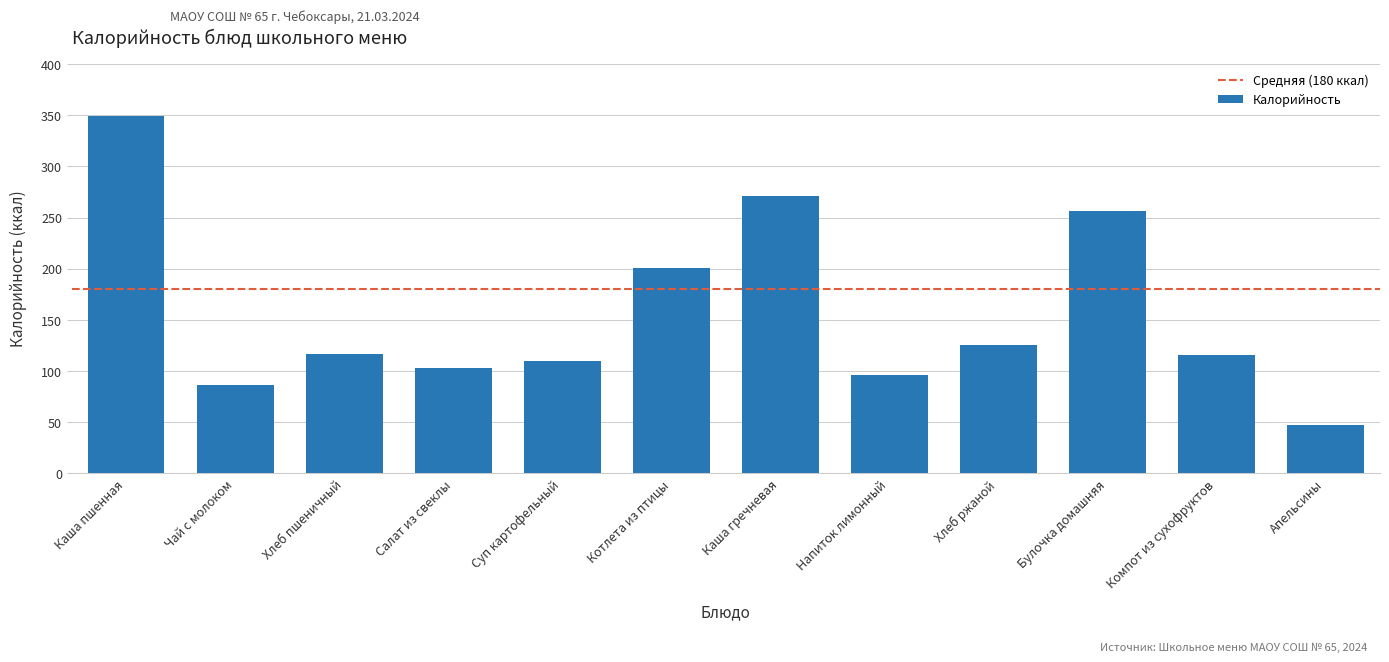

The value at Котлета из птицы is 336. True or false?

False